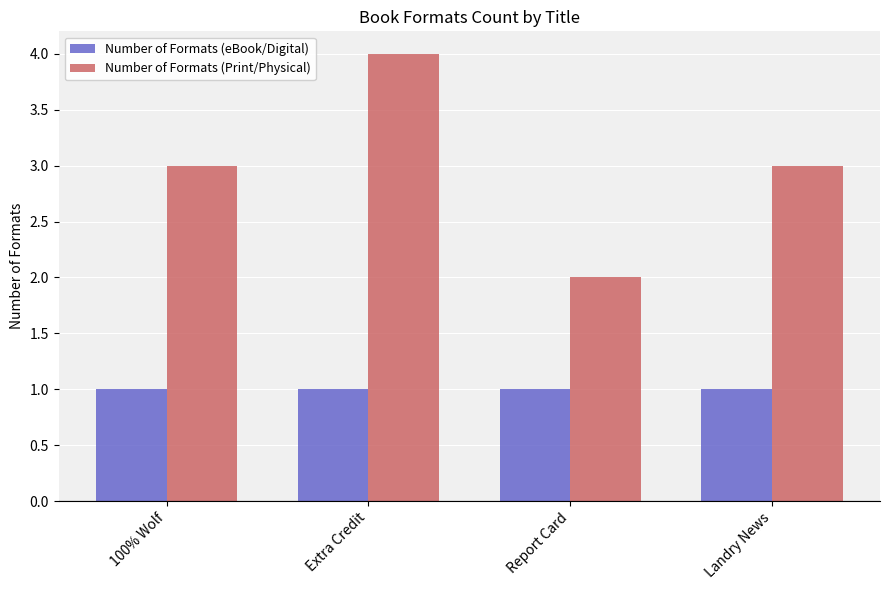

What is the sum of all Number of Formats (Print/Physical) values?

12